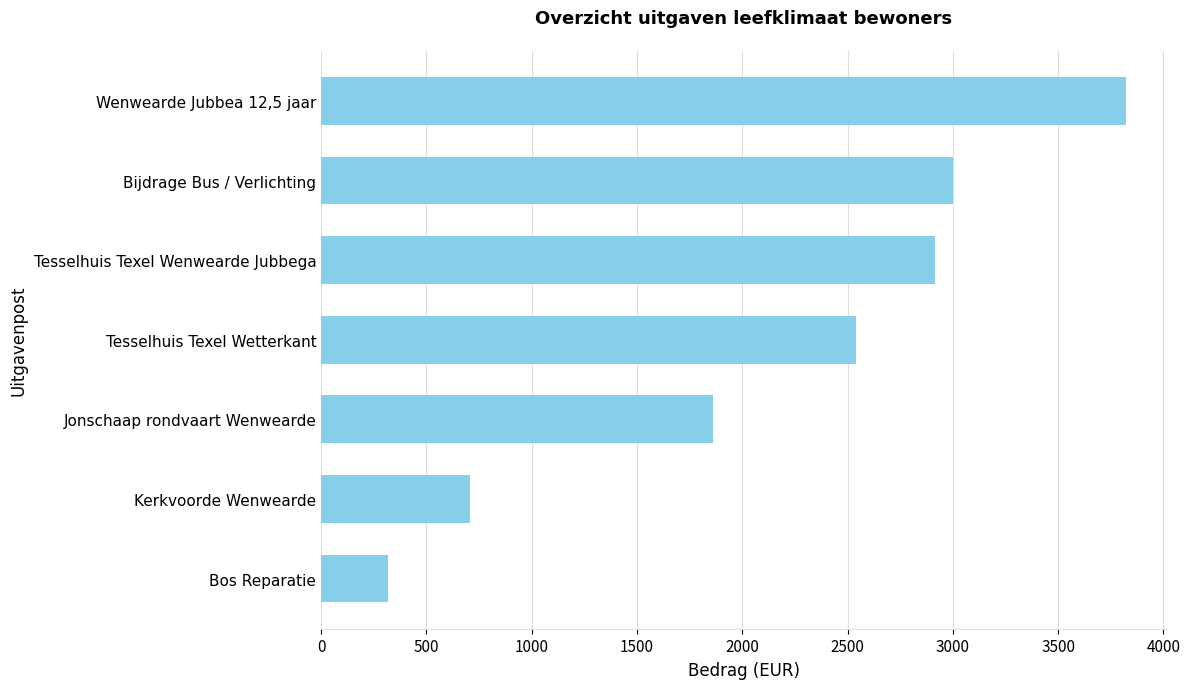

What is the maximum value shown in the chart?

3825.0